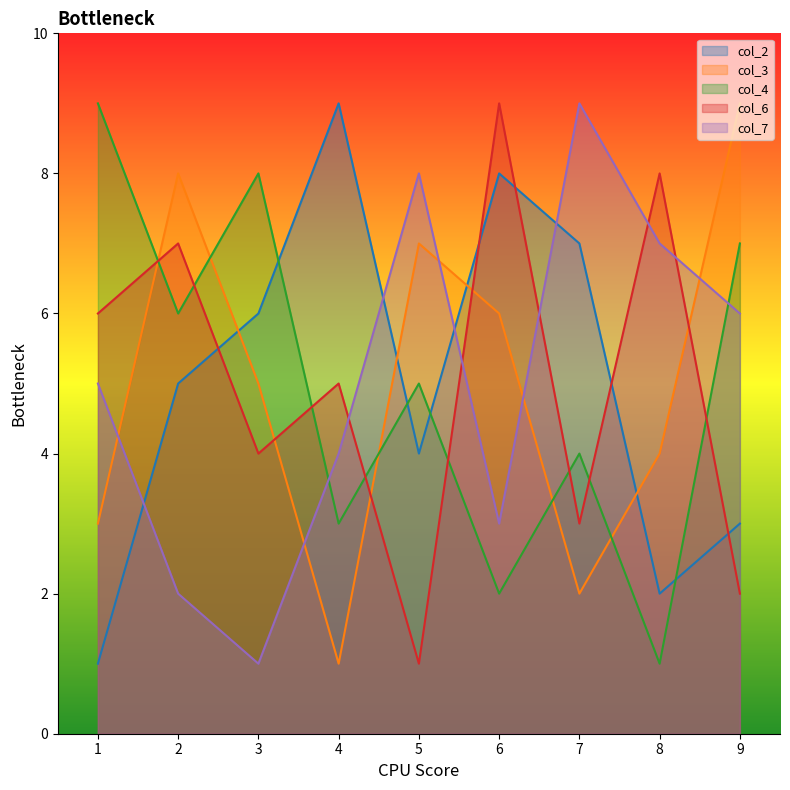

List the series in order of their peak value, lowest first.

col_2, col_3, col_4, col_6, col_7